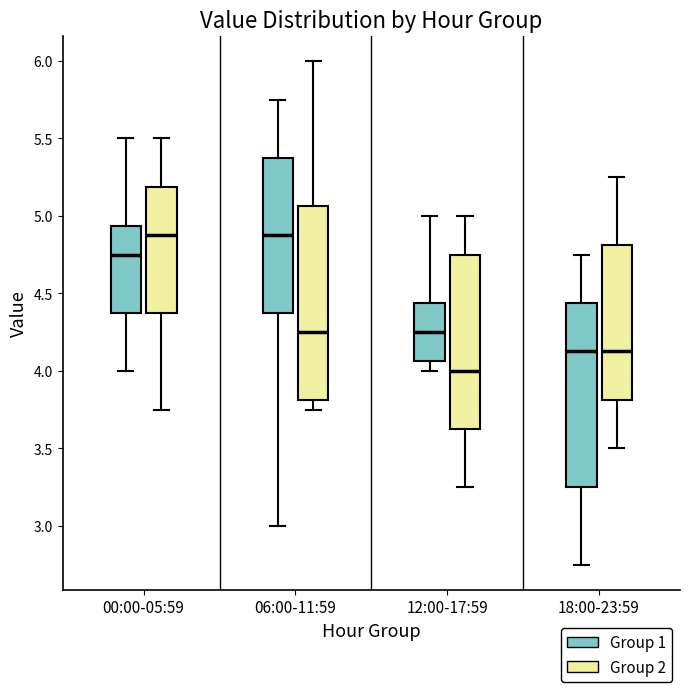

Which box has the lowest median line?

12:00-17:59 (Group 2)